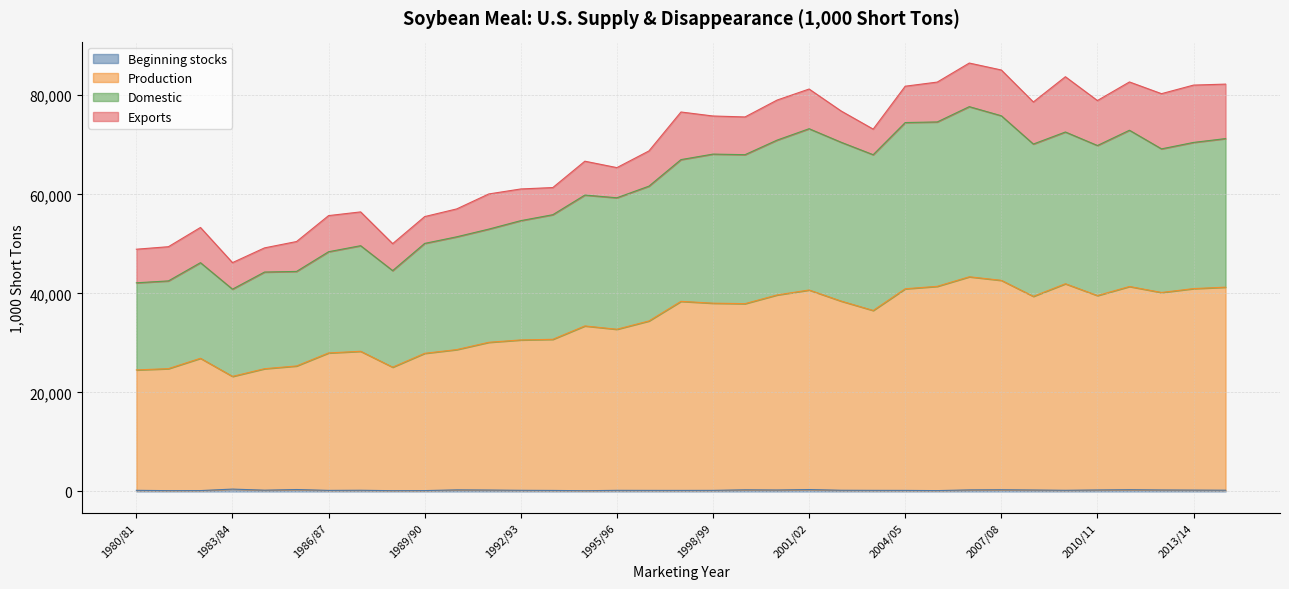

How many lines are shown in the chart?

4